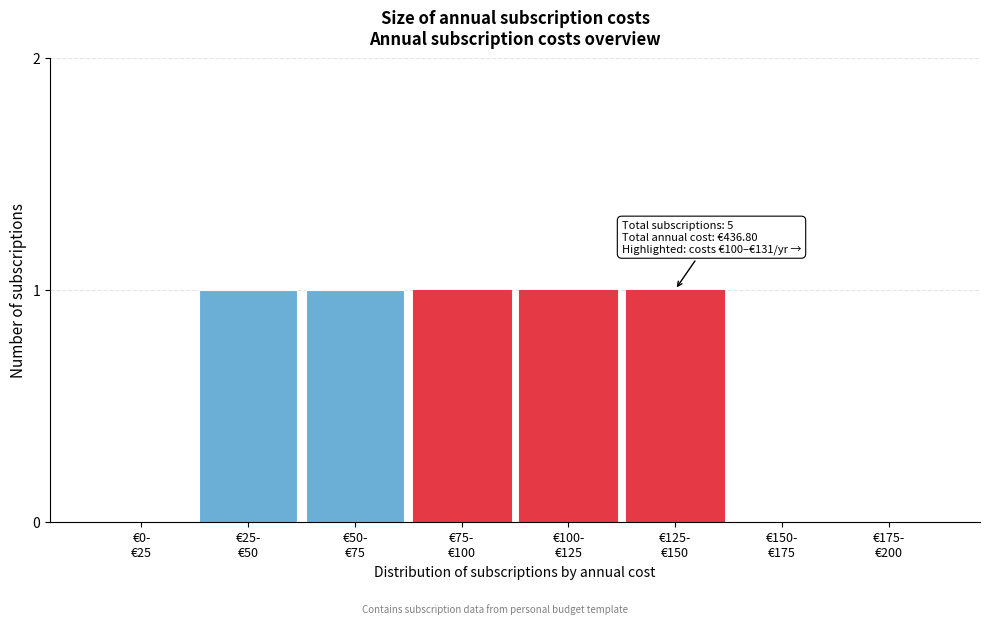

What is the sum of all values?

5